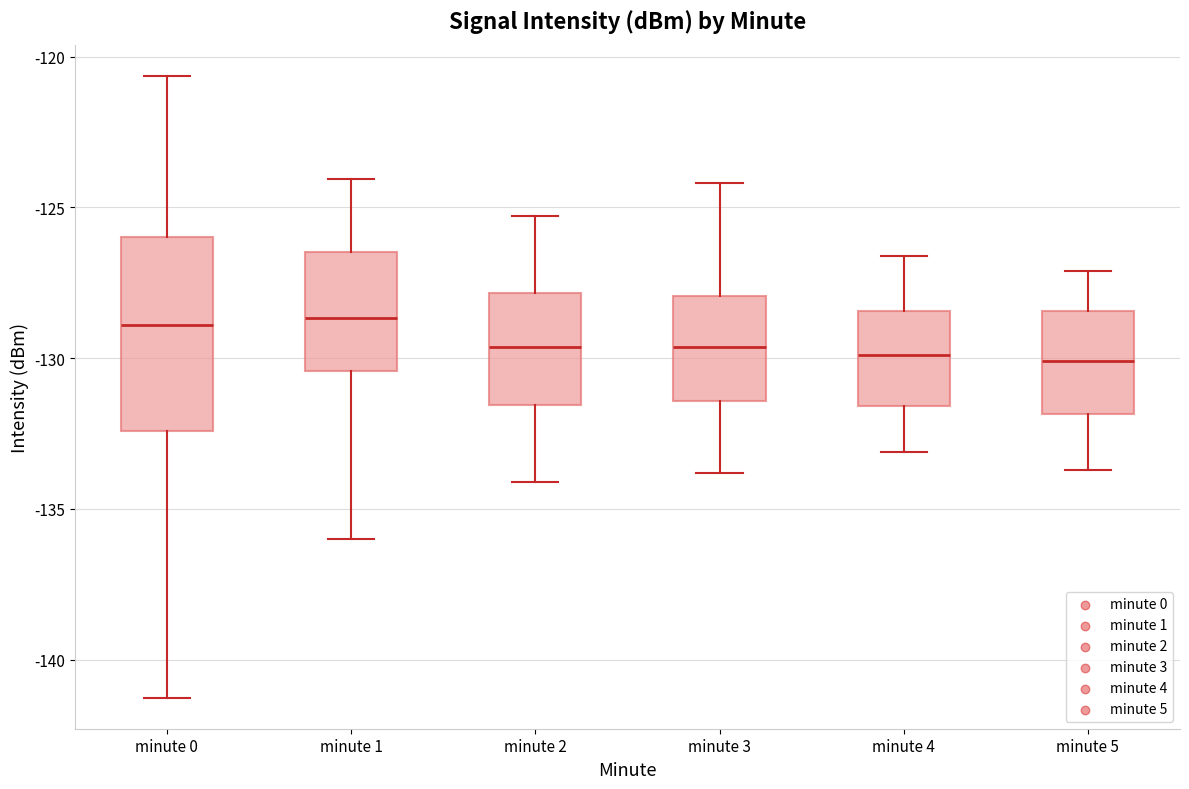

Where does the median line of the box for minute 1 sit on the y-axis? The values are not printed on the chart, so give them approximately, as read against the axis.

-128.5